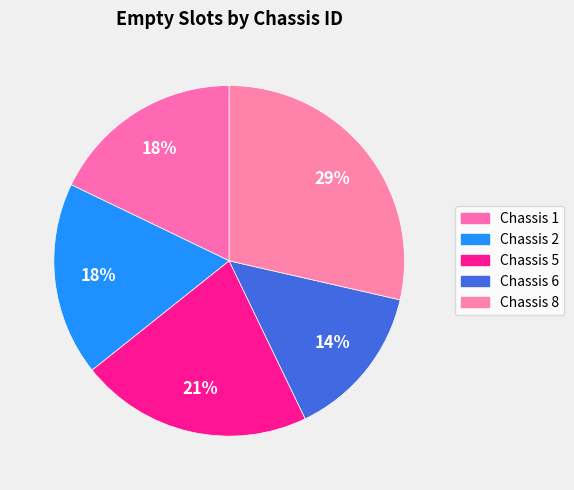

True or false: Chassis 8 accounts for 20% of the total.

False